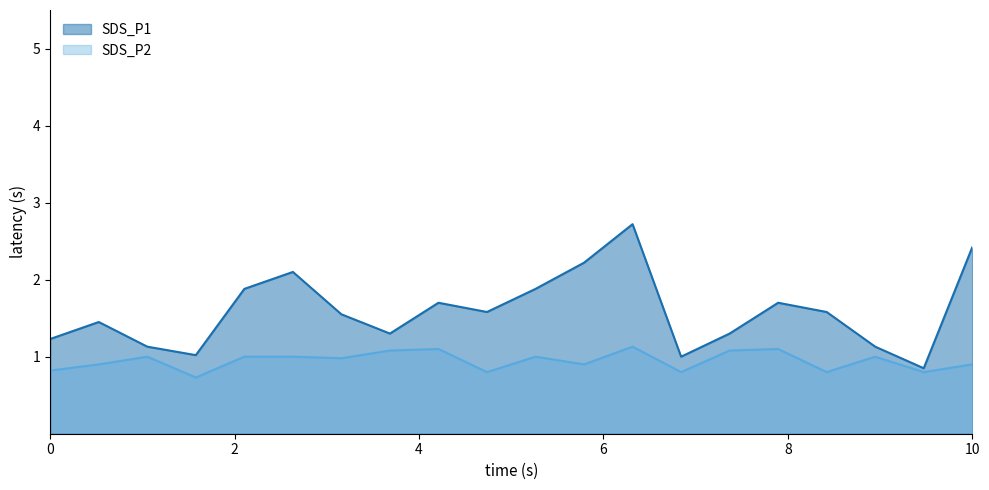

Rank the series by their maximum value, from highest to lowest.

SDS_P1 line, SDS_P2 line